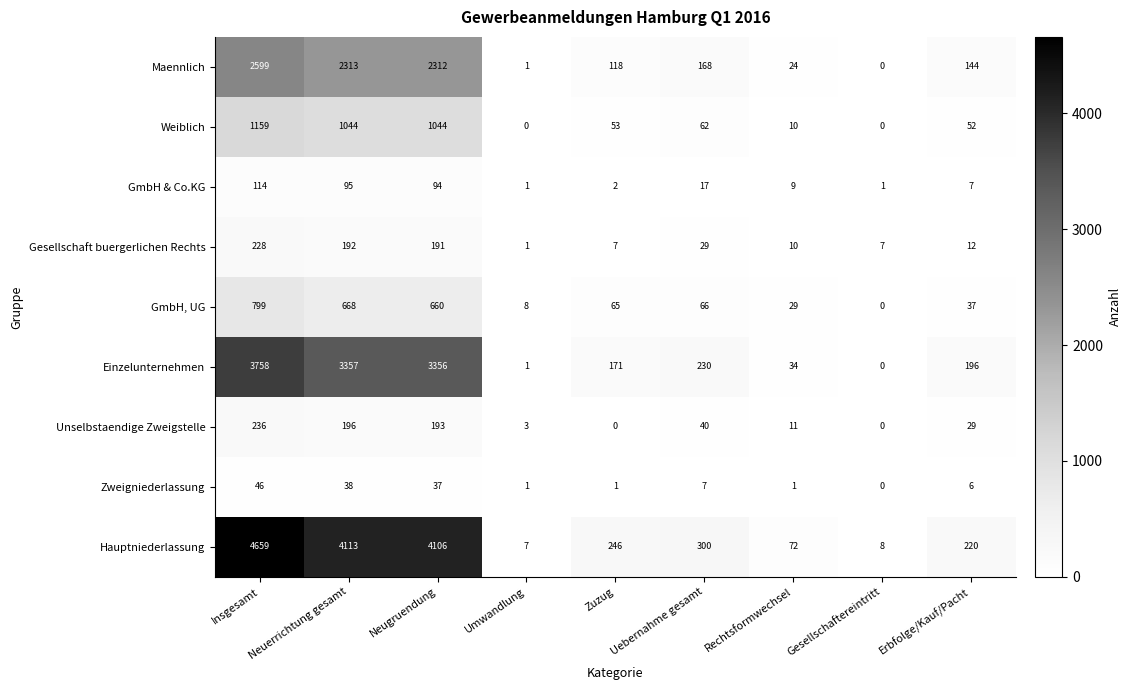

What is the sum of the Maennlich values at Erbfolge/Kauf/Pacht and Neuerrichtung gesamt?

2457